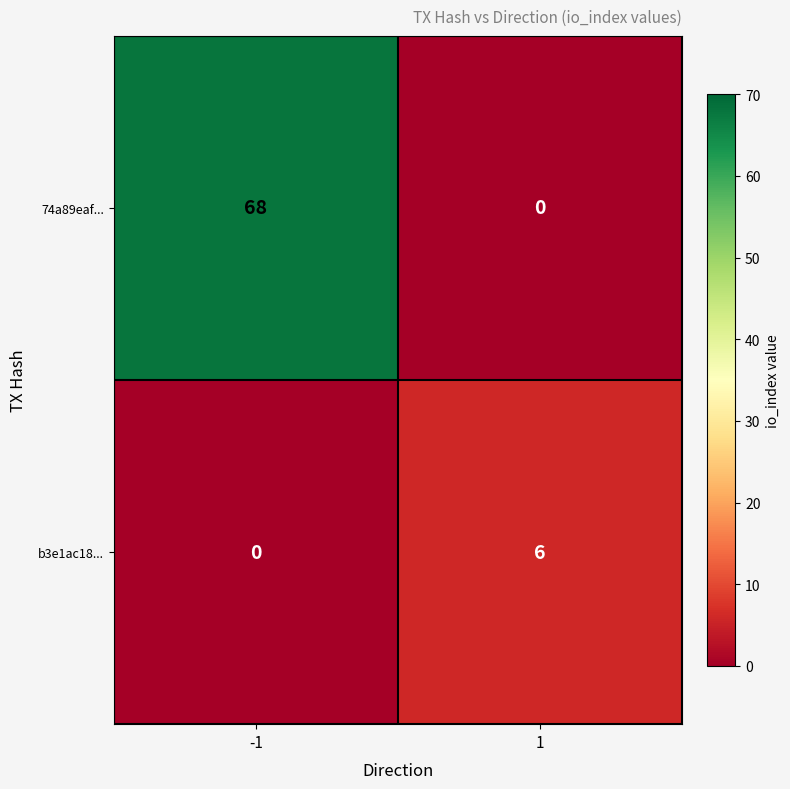

Reading left to right, transcribe all the data shown in this chart.

74a89eaf...: 68	0
b3e1ac18...: 0	6